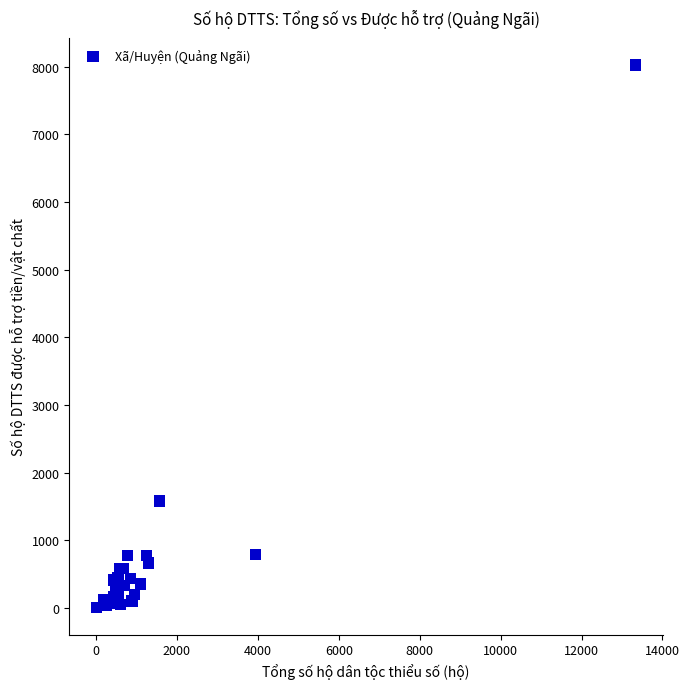

What Y value in the scatter plot is closest to 4013?

1579